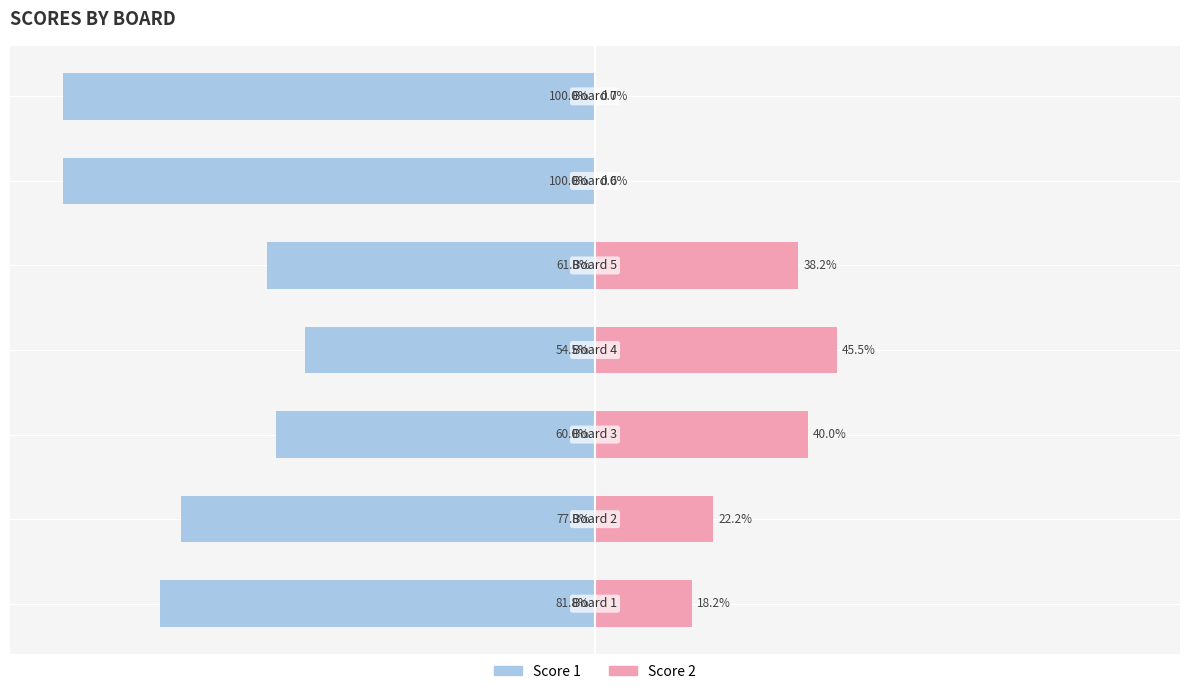

How many groups of bars are there?

7